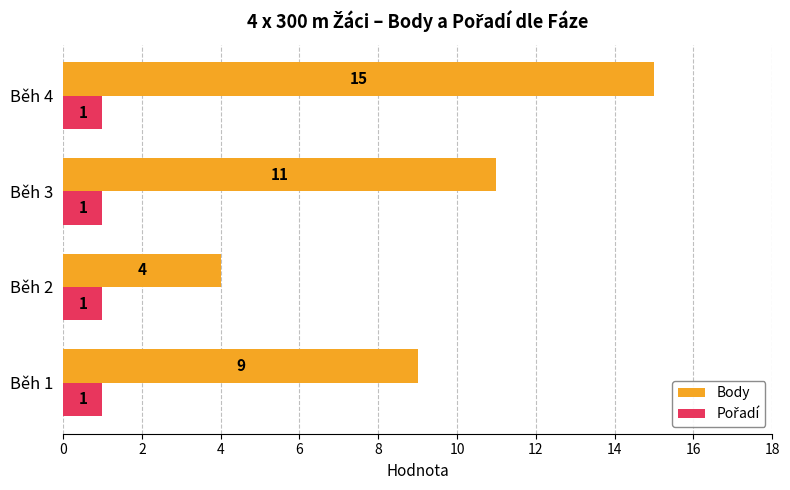

What is the smallest value displayed?

1